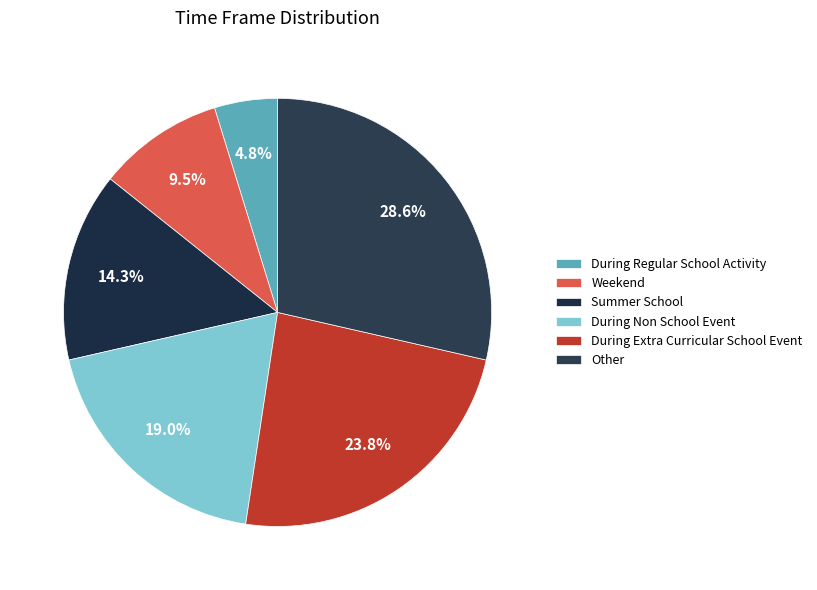

What percentage is the During Extra Curricular School Event slice, to the nearest percent?

24%